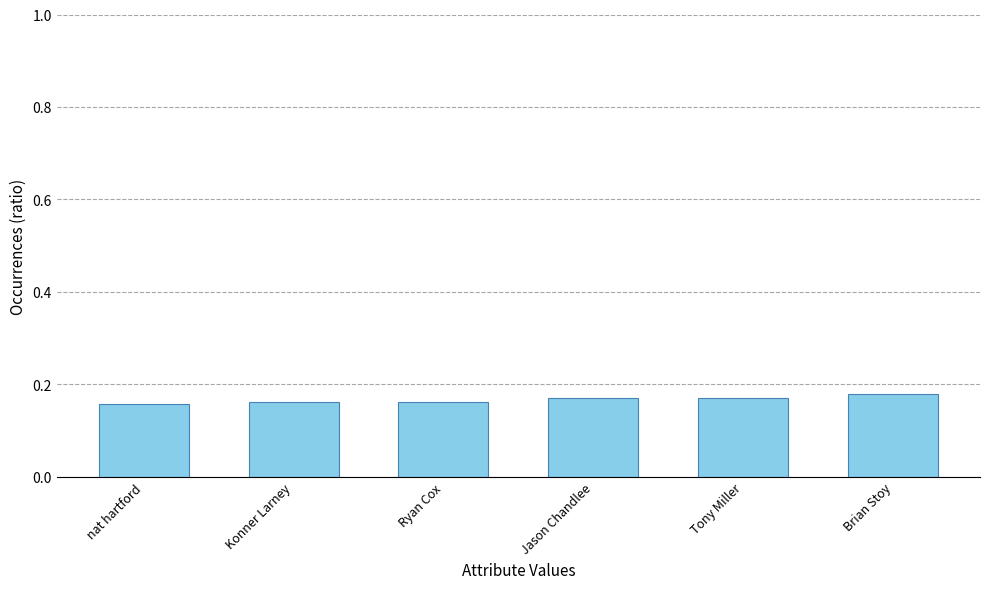

Count the values in the range 0 to 1.

6